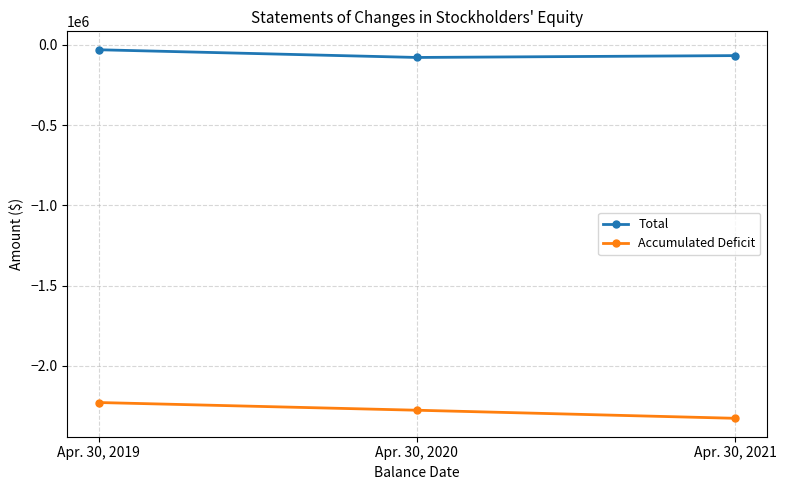

Which series has the largest total across all categories?

Total